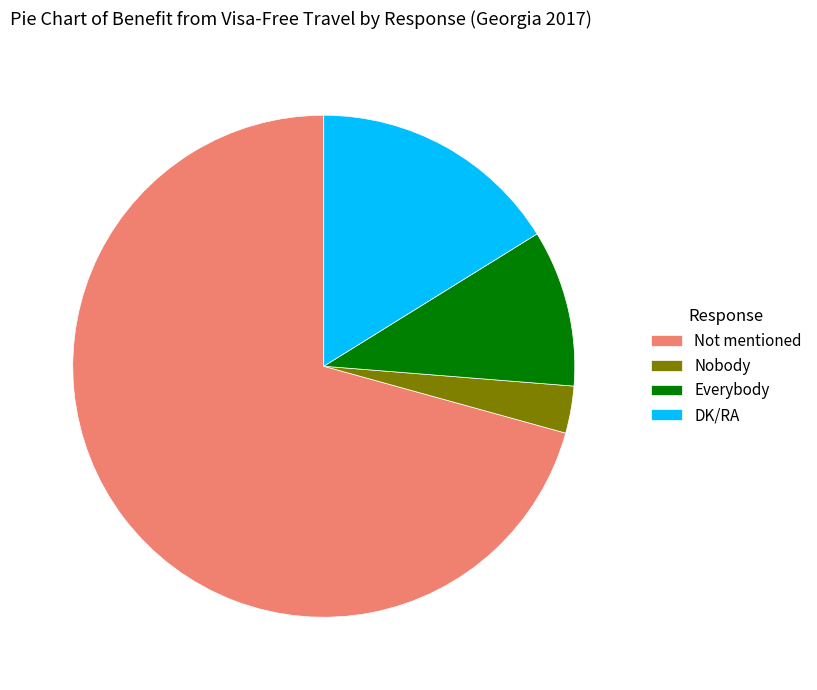

Is there any slice that represents more than half of the pie?

Yes